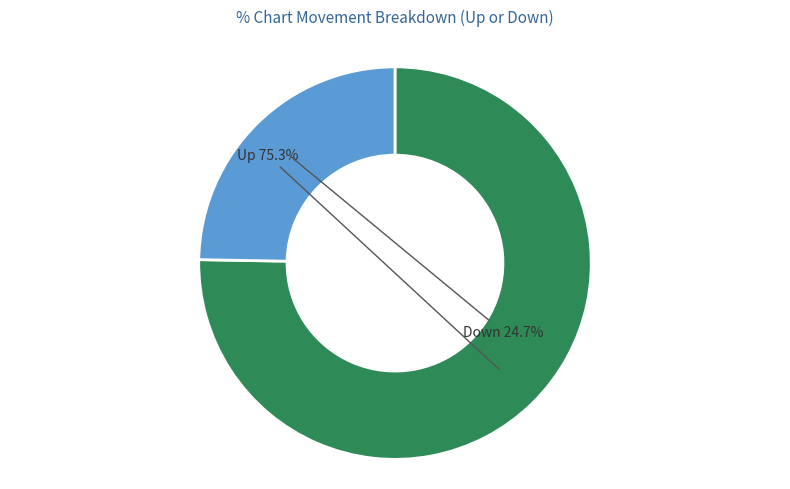

How many segments does this pie chart have?

2